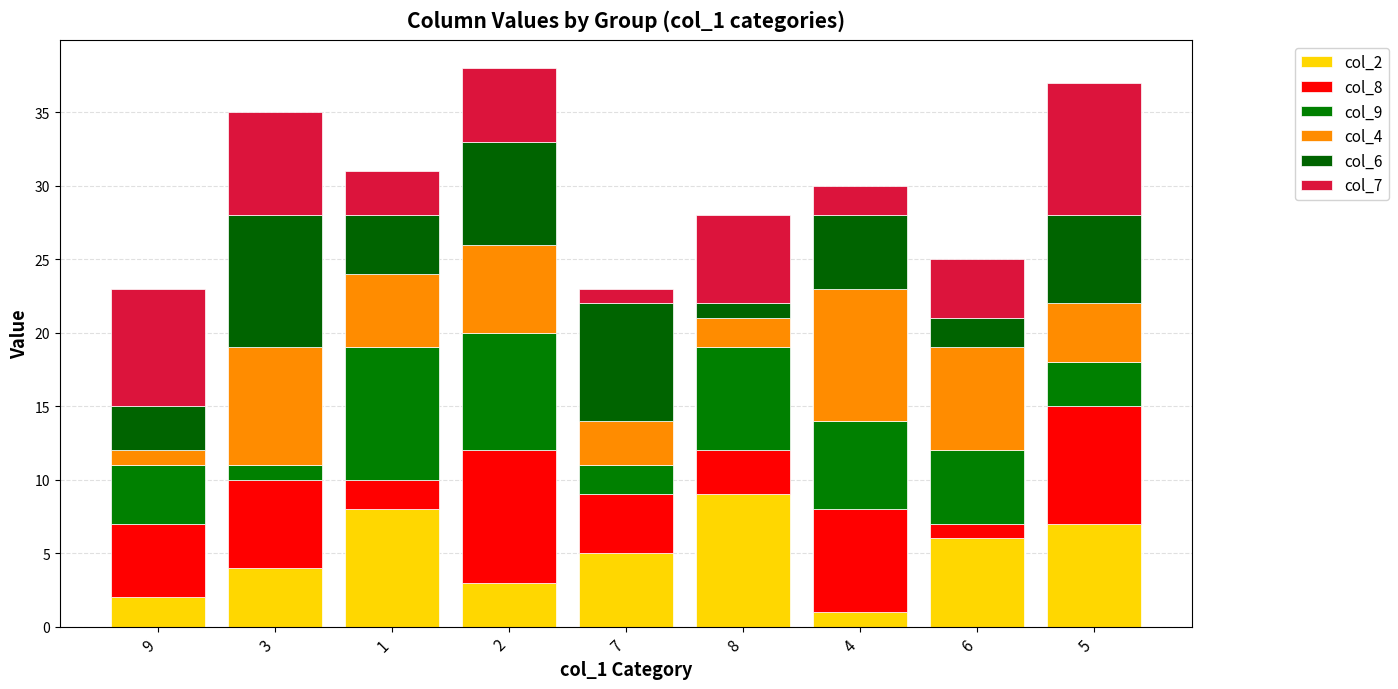

What is the total value across all series at 1?

31